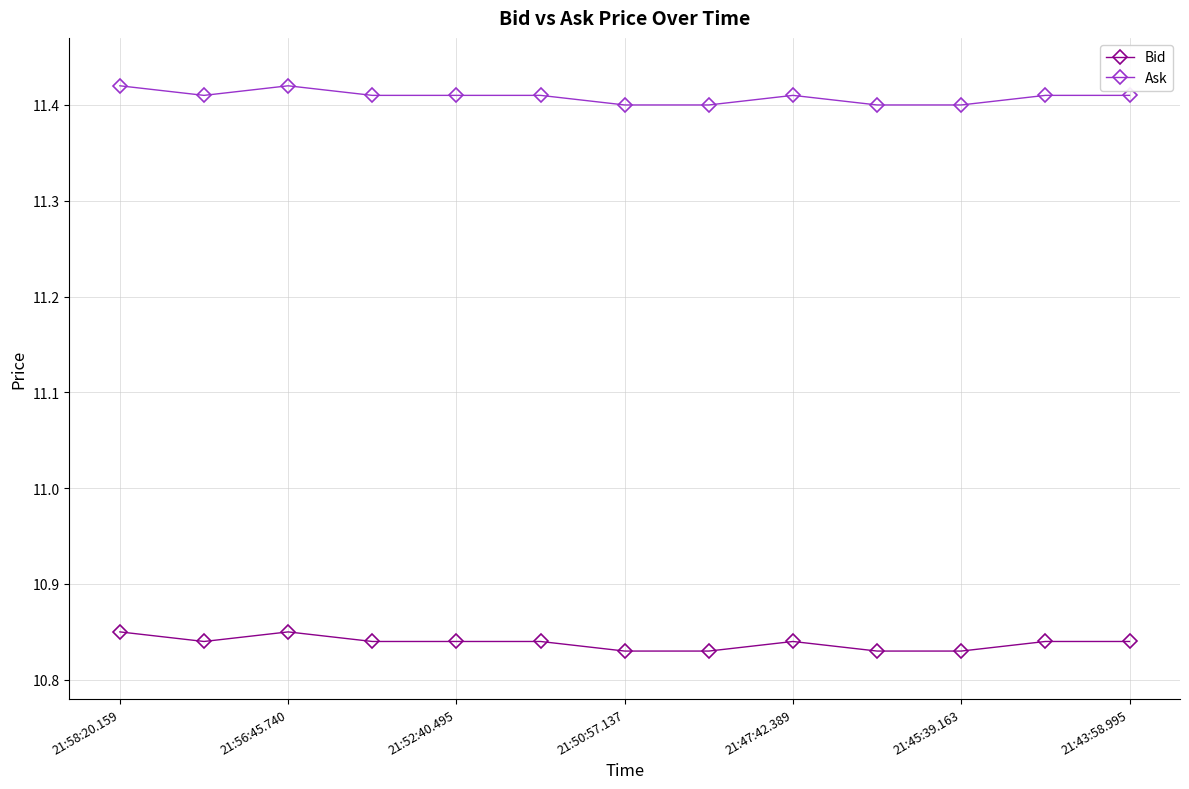

True or false: Ask and Bid cross at least once.

False